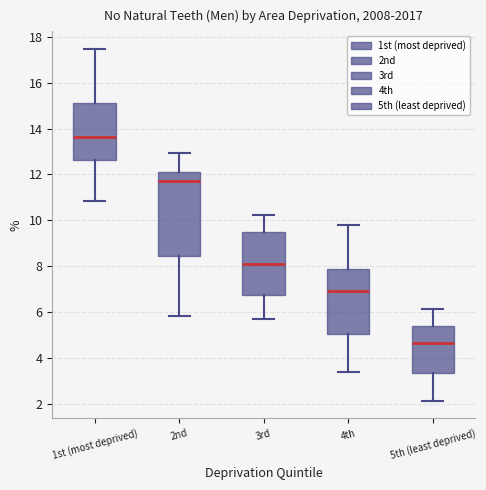

Reading left to right, transcribe this box plot: for each box, give where its median line is, the range the box spans, and where its two whiskers end, as read against the y-axis. The values are not printed on the chart, so give them approximately, as read against the axis.

1st (most deprived): median 13.6, box 12.6 to 15.2, whiskers 10.8 to 17.4
2nd: median 11.6, box 8.4 to 12.2, whiskers 5.8 to 13.0
3rd: median 8.0, box 6.8 to 9.4, whiskers 5.6 to 10.2
4th: median 7.0, box 5.0 to 7.8, whiskers 3.4 to 9.8
5th (least deprived): median 4.6, box 3.4 to 5.4, whiskers 2.2 to 6.2